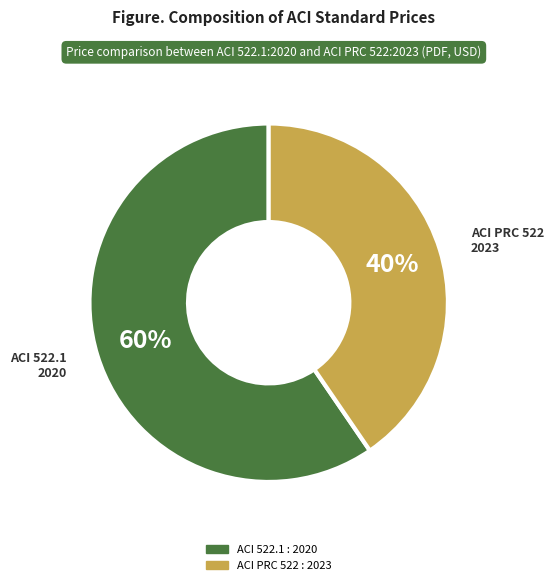

The ACI 522.1 : 2020 slice represents 60% of the pie. True or false?

True